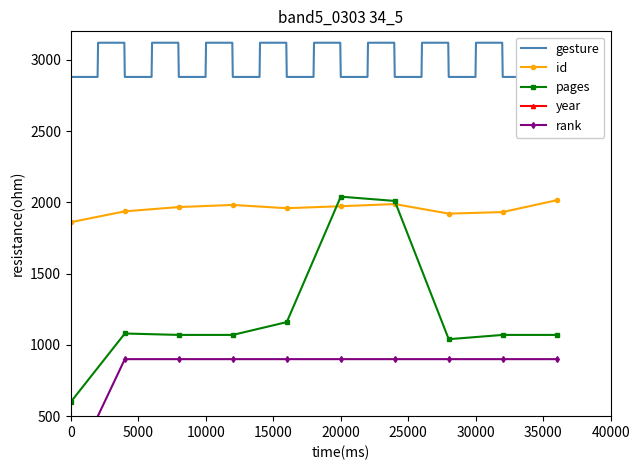

What is the minimum value for id?

1861